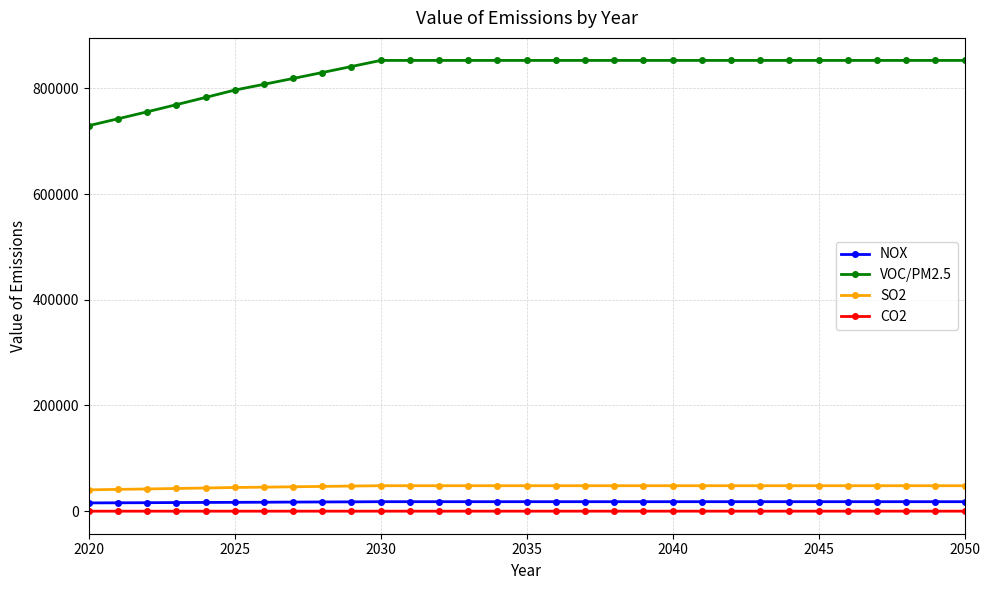

What is the greatest value displayed?

852700